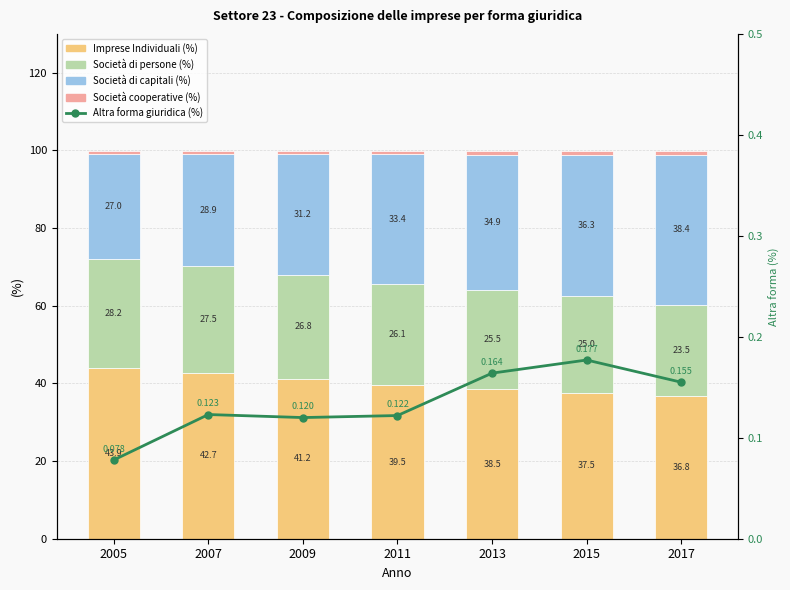

Reading left to right, extract all data points from this chart.

Imprese Individuali (%): 2005=43.9	2007=42.7	2009=41.2	2011=39.5	2013=38.5	2015=37.5	2017=36.8
Società di persone (%): 2005=28.2	2007=27.5	2009=26.8	2011=26.1	2013=25.5	2015=25.0	2017=23.5
Società di capitali (%): 2005=27.0	2007=28.9	2009=31.2	2011=33.4	2013=34.9	2015=36.3	2017=38.4
Società cooperative (%): 2005=0.9	2007=0.8	2009=0.8	2011=0.9	2013=1.0	2015=1.0	2017=1.1
Altra forma giuridica (%): 2005=0.1	2007=0.1	2009=0.1	2011=0.1	2013=0.2	2015=0.2	2017=0.2